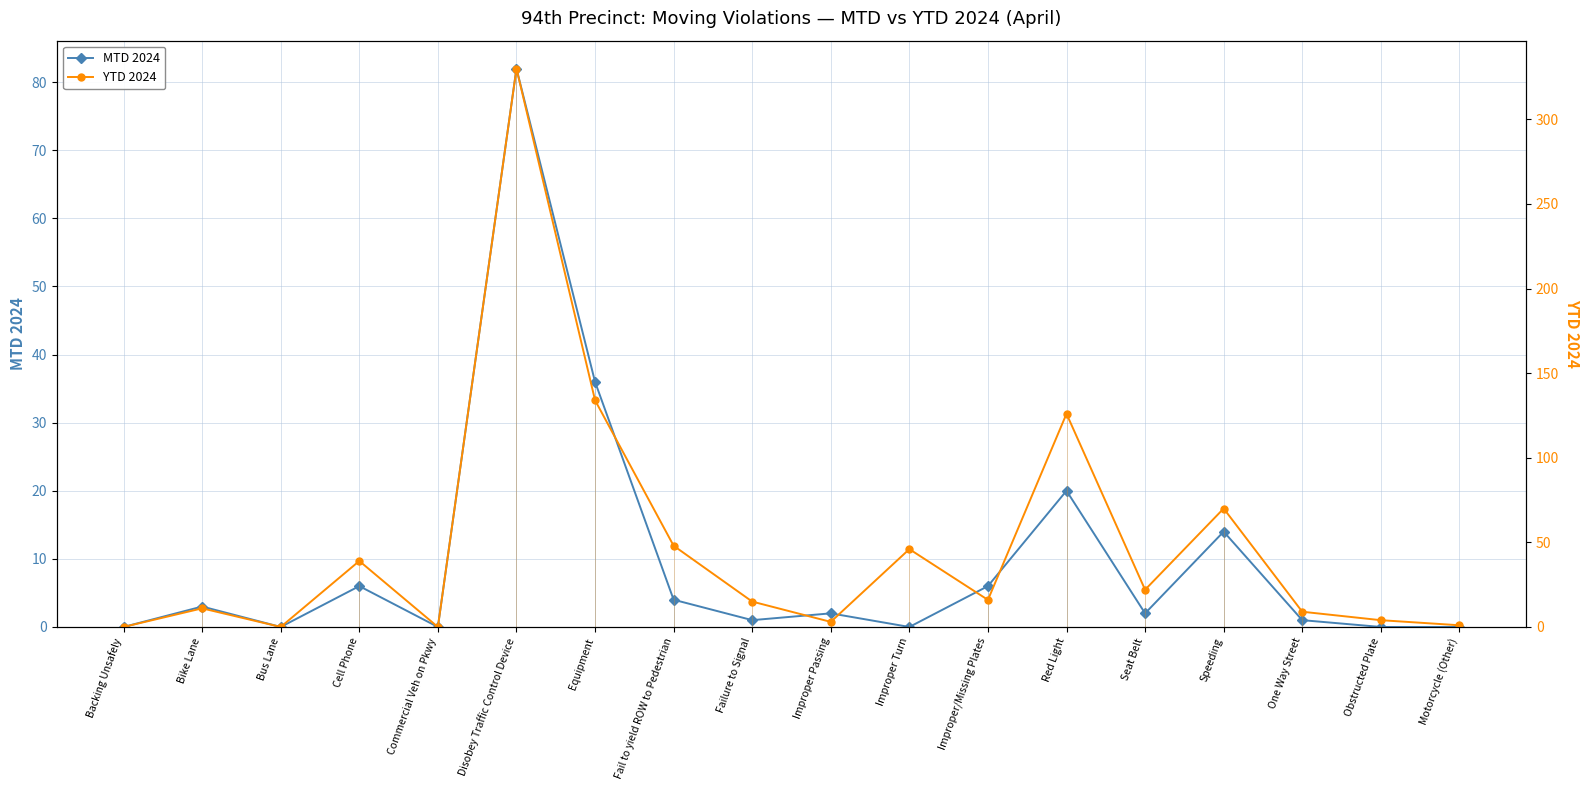

List the labels in order of MTD 2024 value, largest first.

Disobey Traffic Control Device, Equipment, Red Light, Speeding, Cell Phone, Improper/Missing Plates, Fail to yield ROW to Pedestrian, Bike Lane, Improper Passing, Seat Belt, Failure to Signal, One Way Street, Backing Unsafely, Bus Lane, Commercial Veh on Pkwy, Improper Turn, Obstructed Plate, Motorcycle (Other)